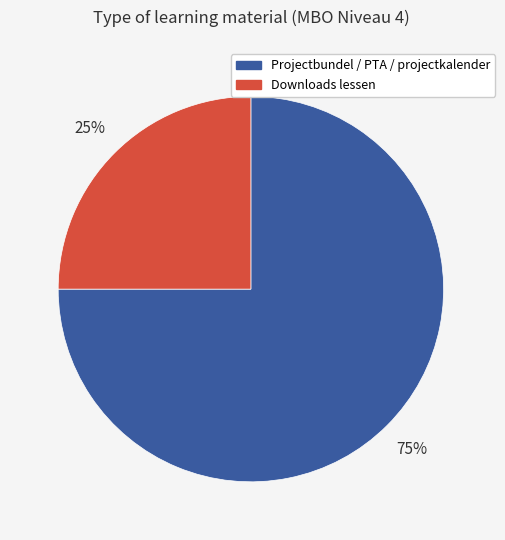

To the nearest percent, what is the difference between the largest and smallest slice percentages?

50%